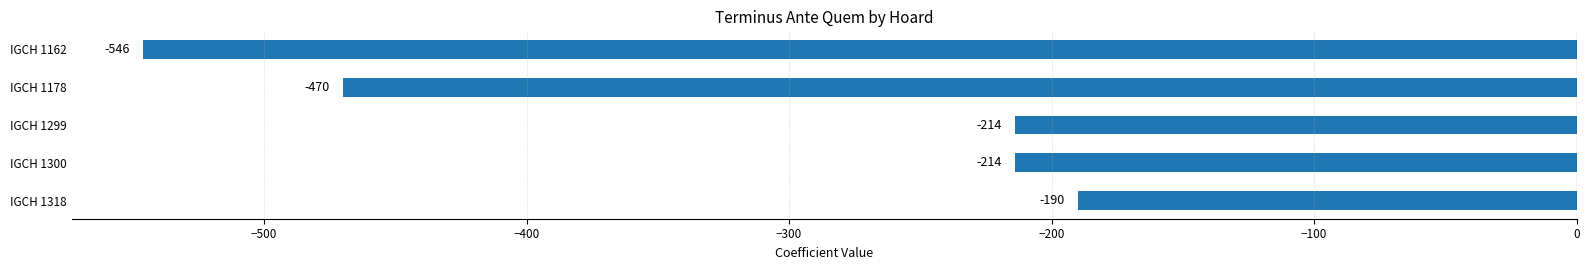

What is the value of the 2nd bar from the top?

-470